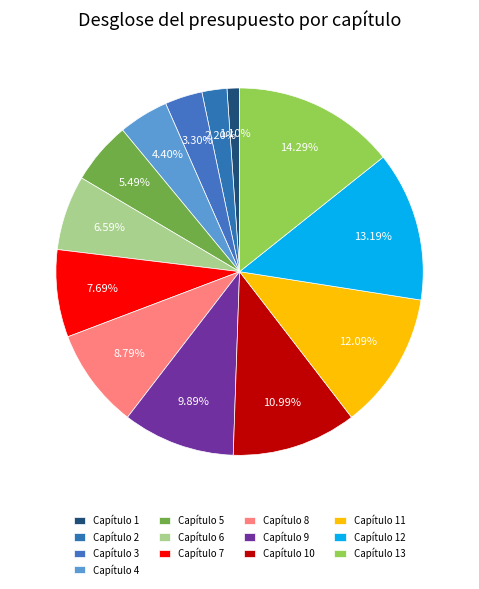

Count the number of slices in the pie.

13